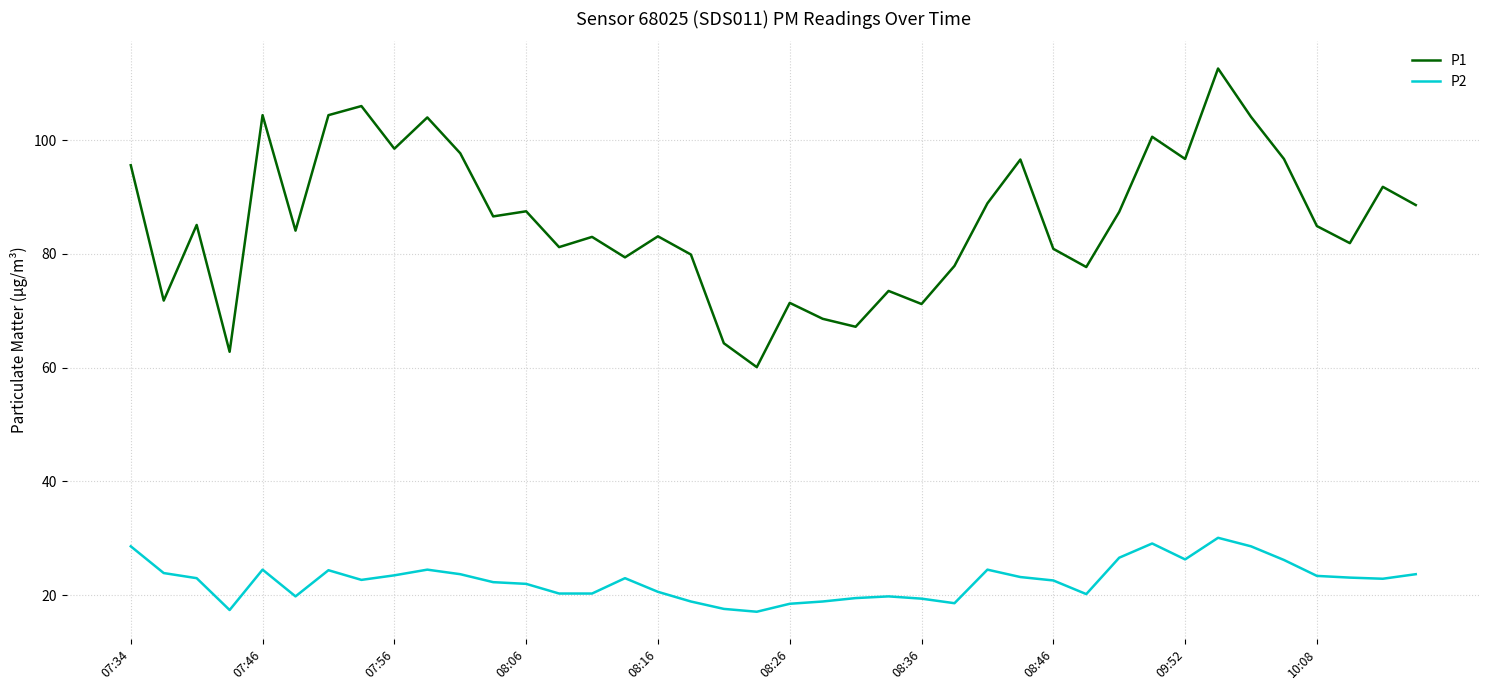

What is the difference between the maximum and minimum values in the P1 series?

52.5